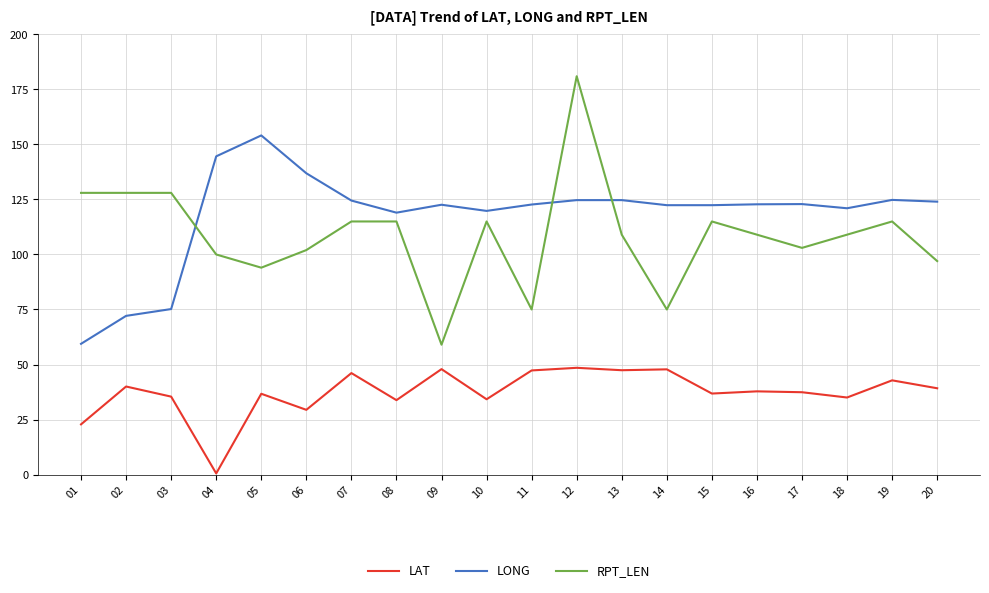

What is the difference between the second highest and second lowest values in the RPT_LEN series?

53.0